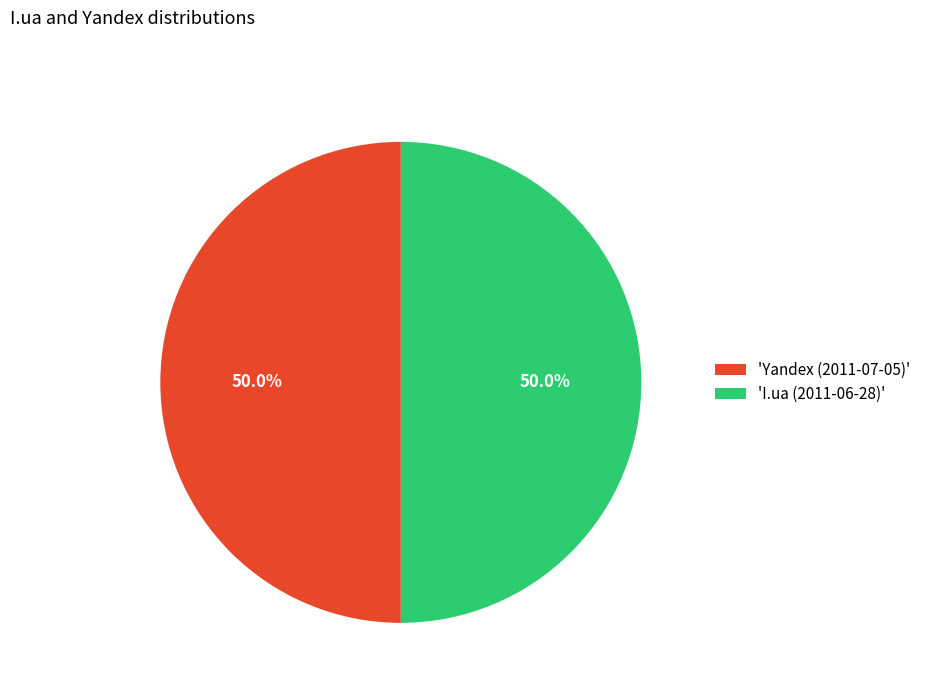

Approximately how many times larger is the value at 'I.ua (2011-06-28)' compared to 'Yandex (2011-07-05)'?

1.0